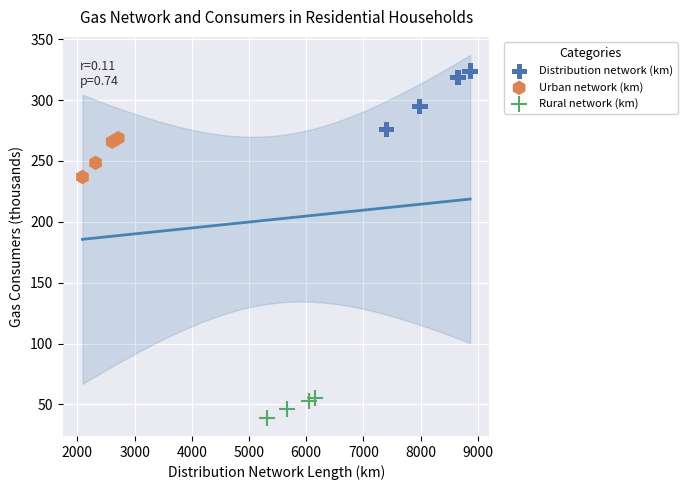

Which series contains the highest Y value?

Distribution network (km)